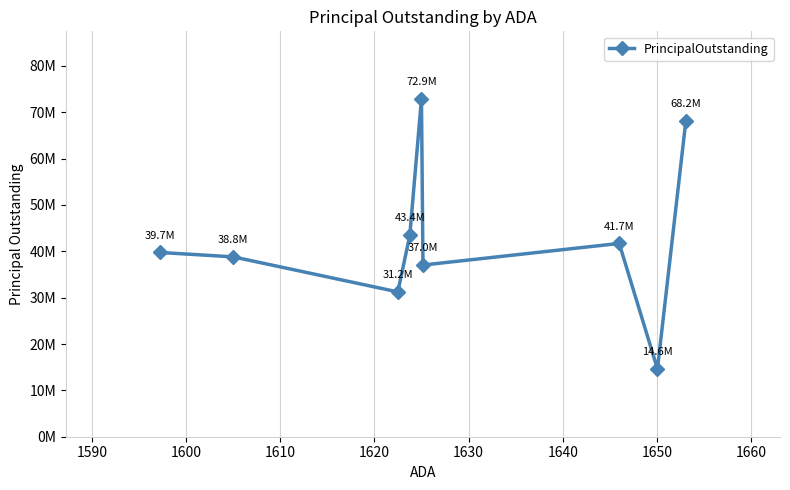

What is the greatest value displayed?

72875000.0